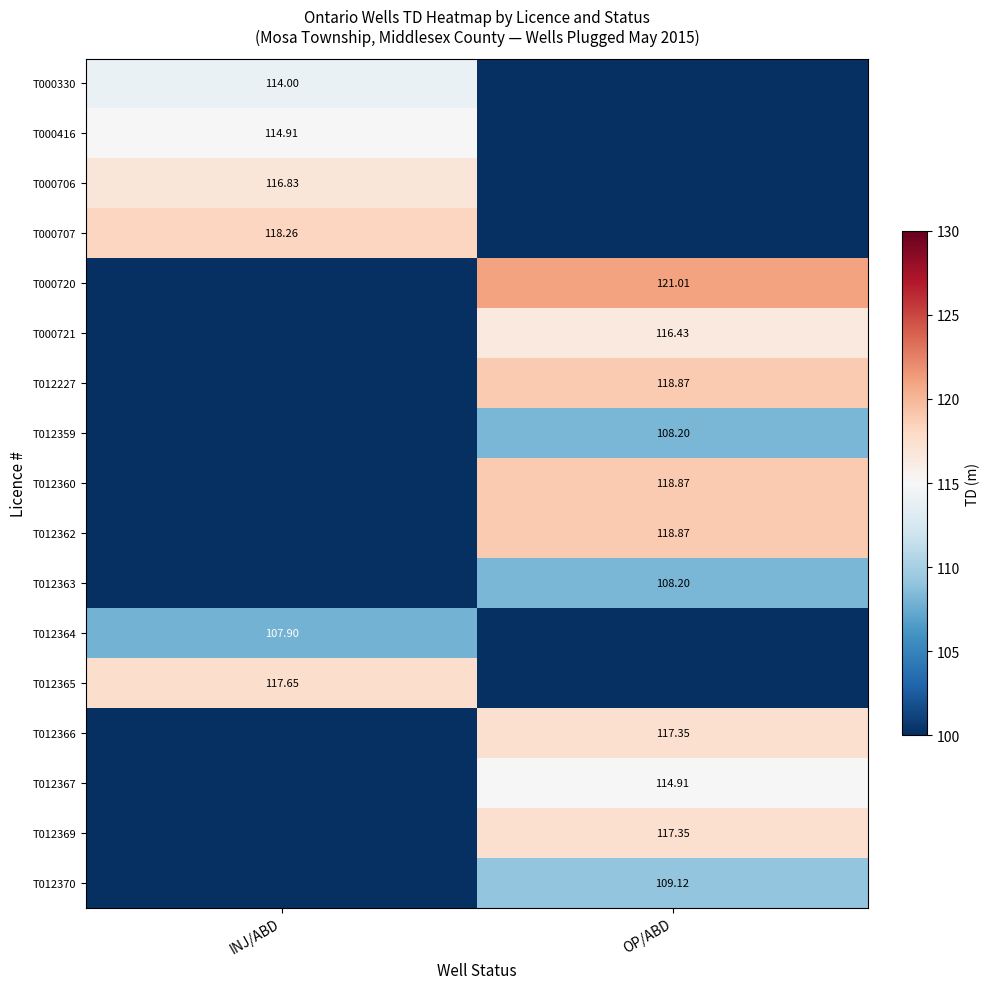

At how many categories does at least one series exceed 43?

2